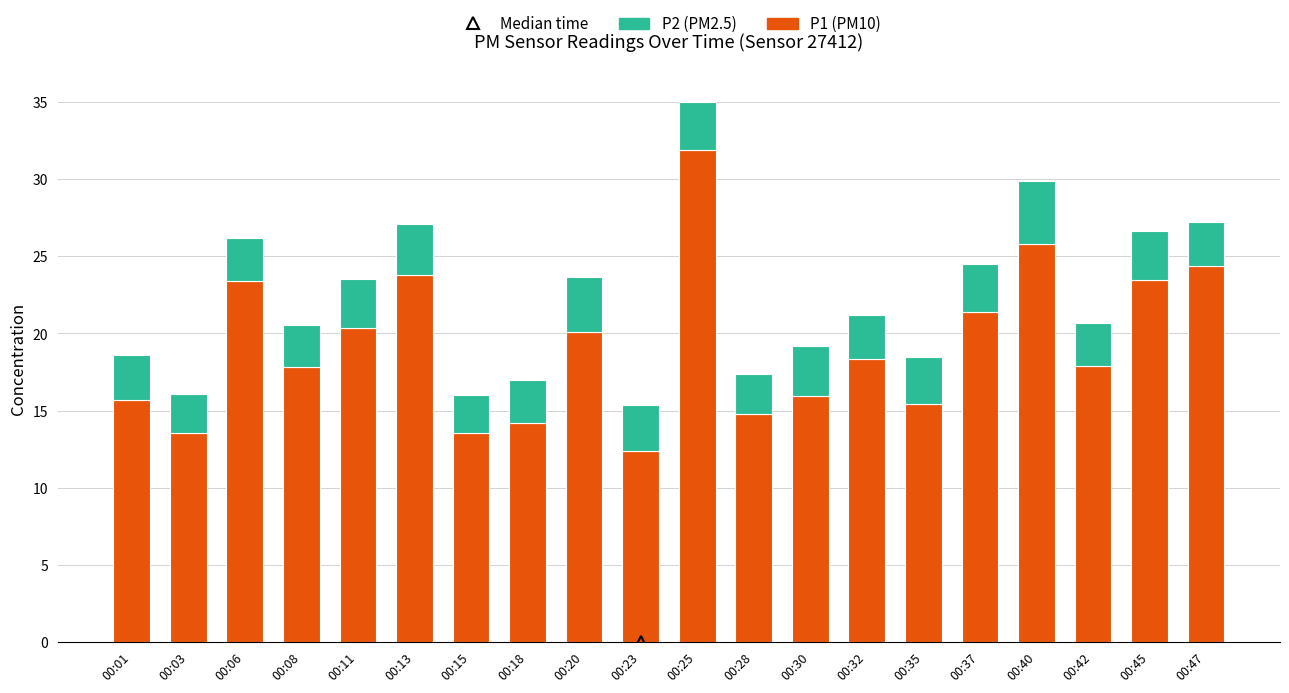

Does the chart contain stacked bars?

Yes